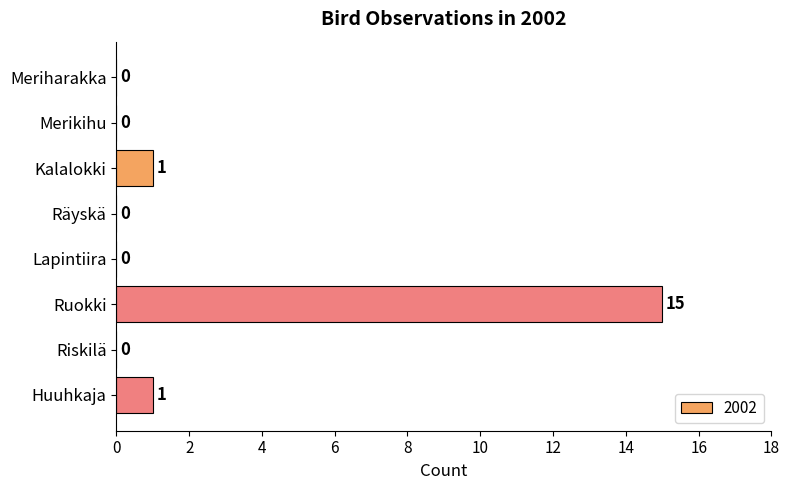

True or false: the data shows 0 at Merikihu.

True